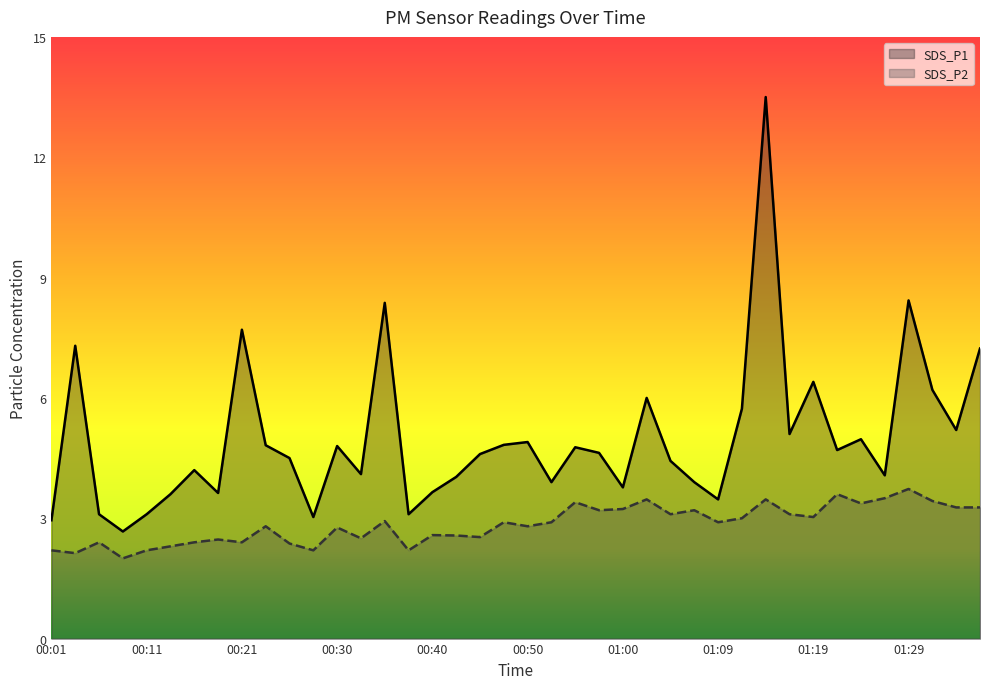

True or false: SDS_P1 and SDS_P2 cross at least once.

False